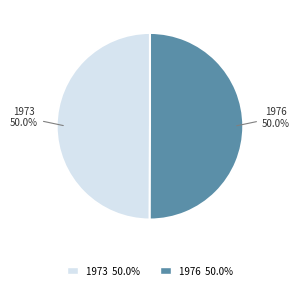

Combined, what portion of the pie is 1976 and 1973?

100.0%